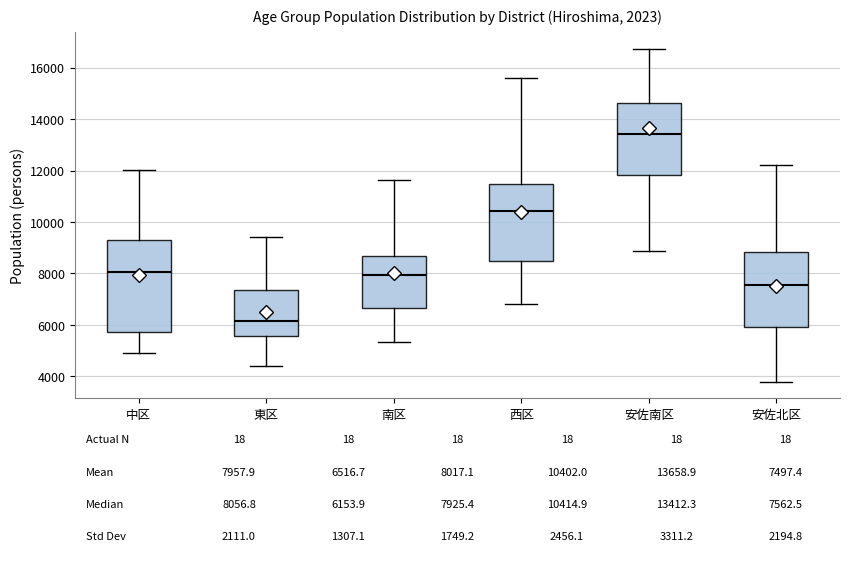

Which box is the tallest, from its lower edge to its upper edge?

中区